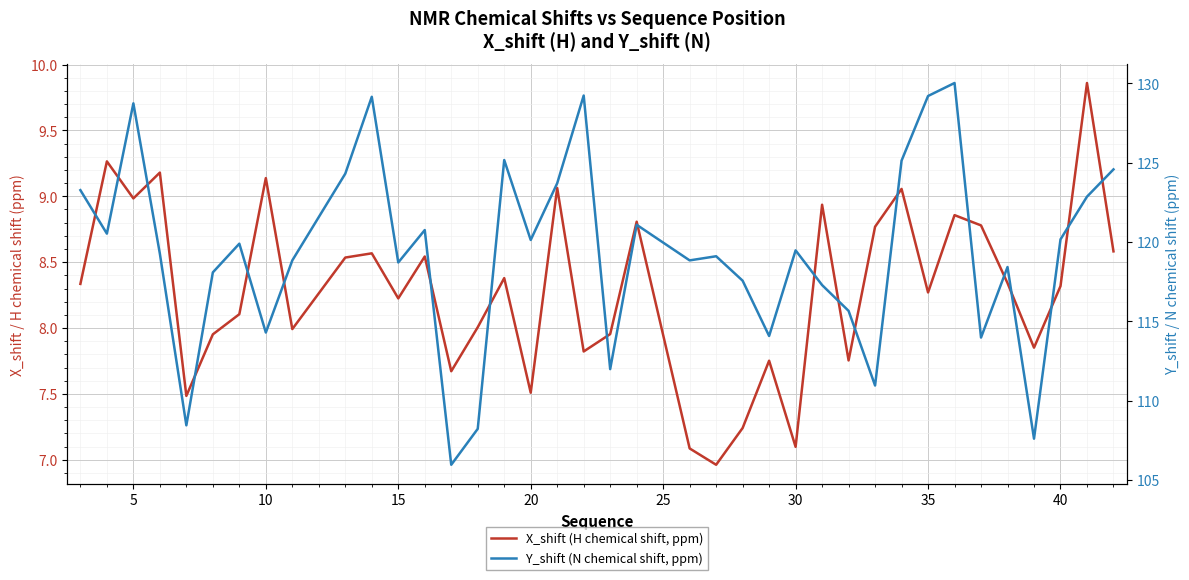

The value of X_shift (H chemical shift, ppm) at 30 is 12.2. True or false?

False